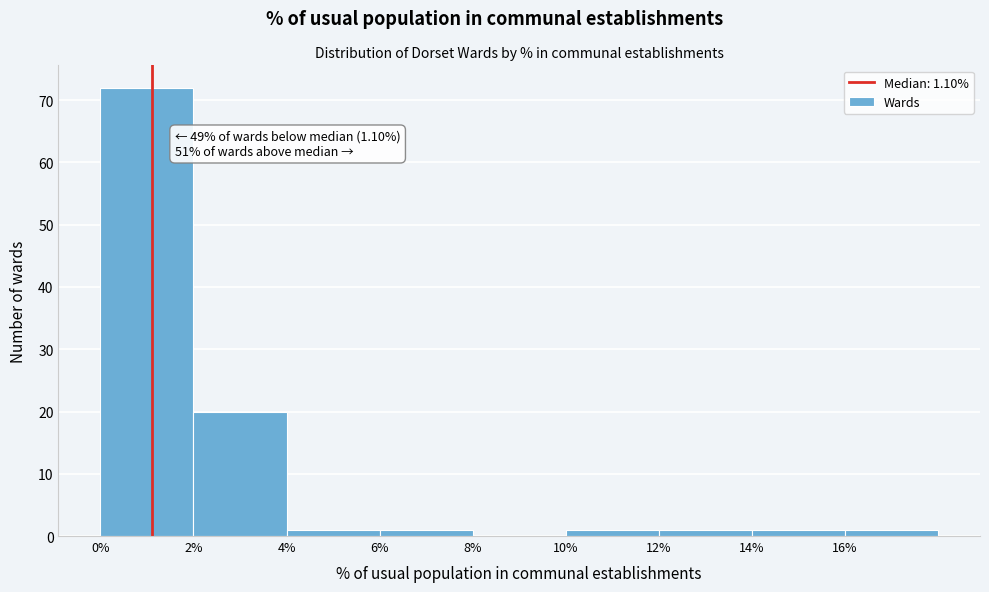

Over which range of the x-axis is the bar tallest?

0 to 2